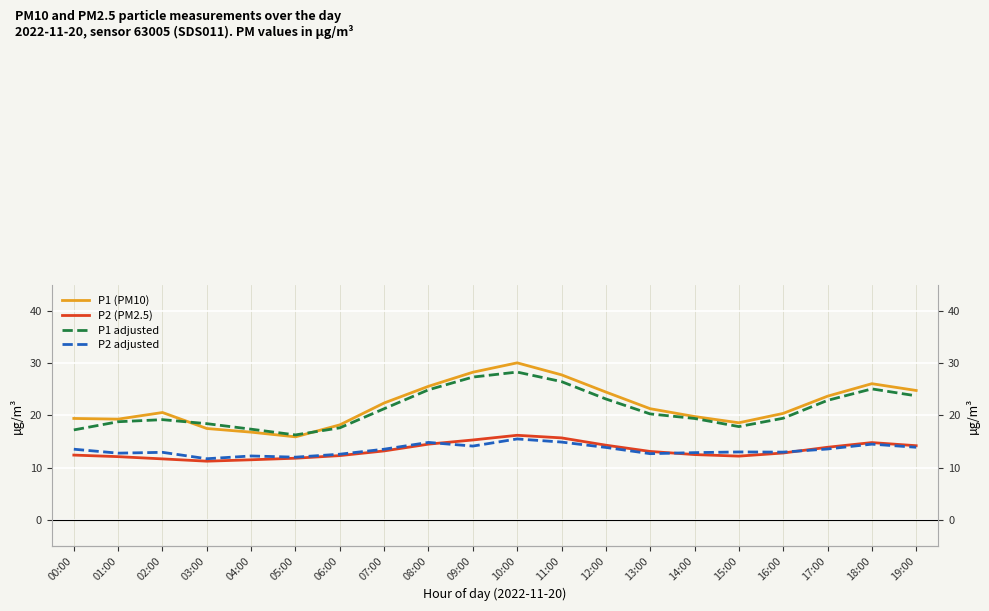

Does the chart display data point markers on the line(s)?

No